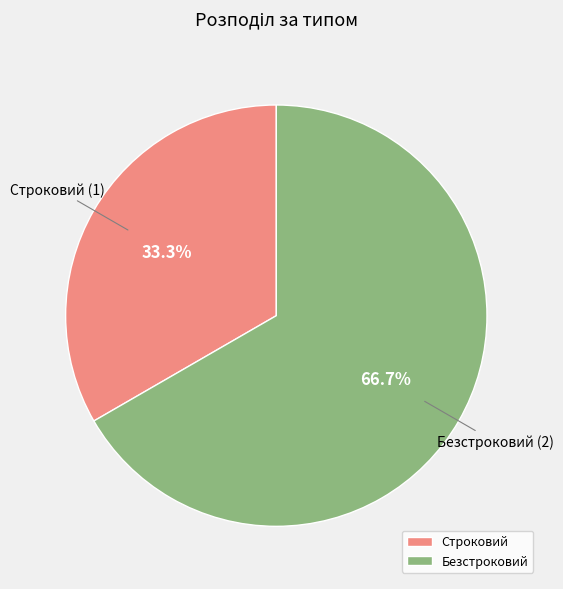

Is it true that Безстроковий is 60% of the pie?

False